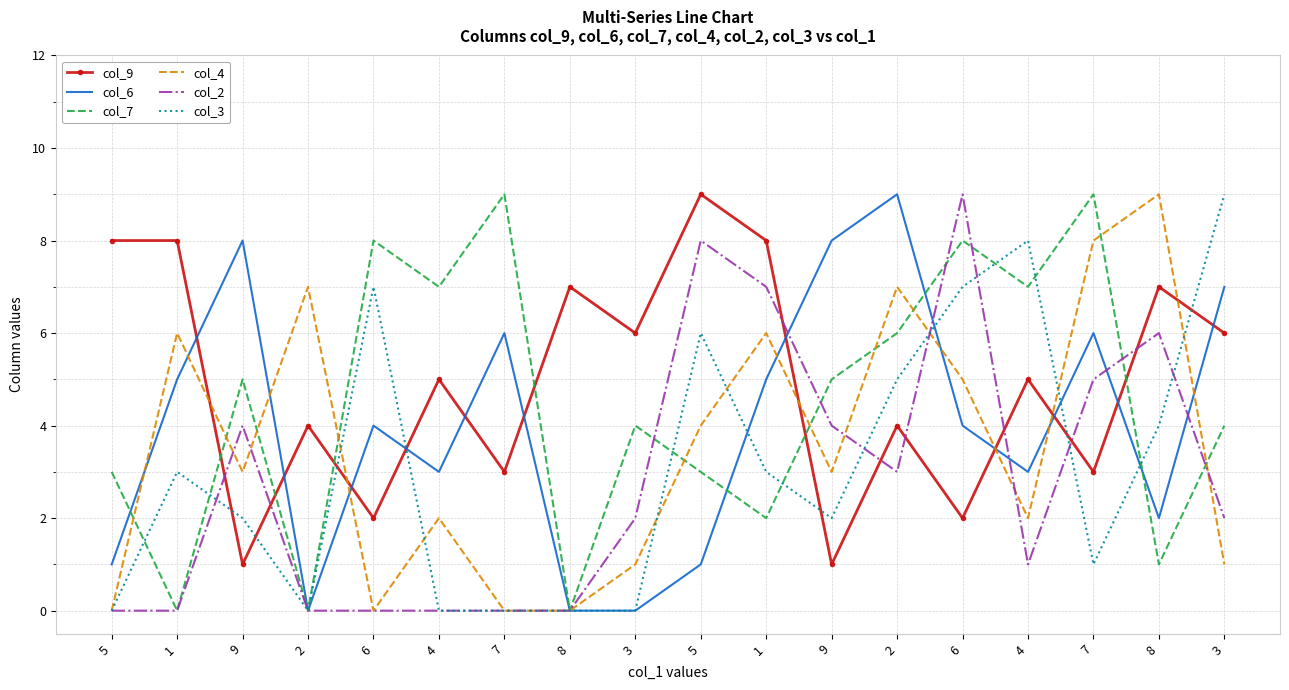

What is the value of the col_7 point at the 14th from the left?

8